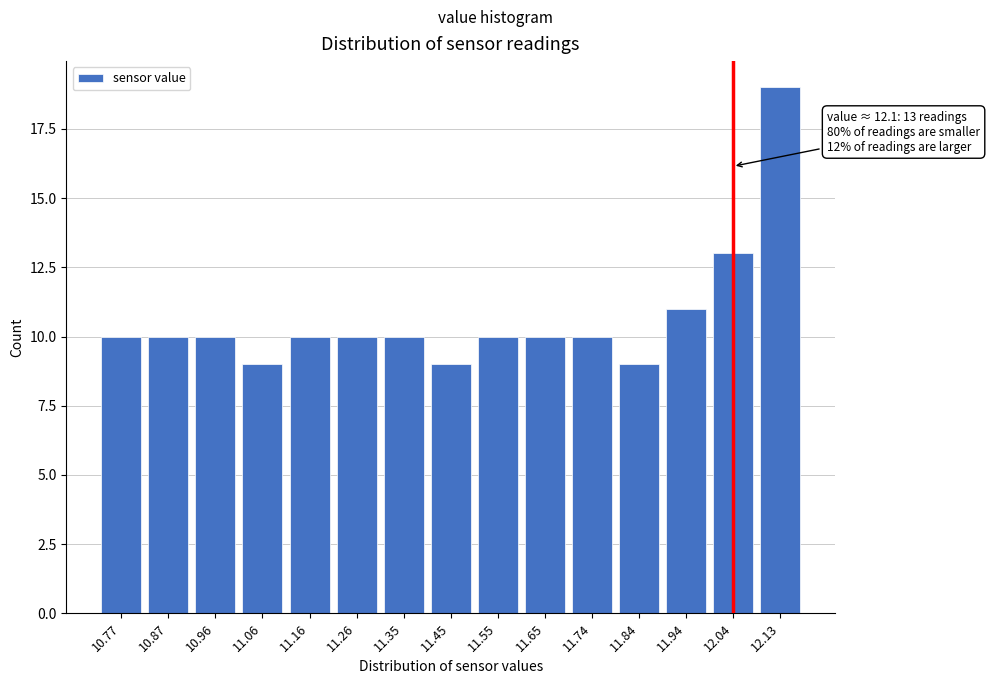

Reading left to right, extract all data points from this chart.

10.77=10	10.87=10	10.96=10	11.06=9	11.16=10	11.26=10	11.35=10	11.45=9	11.55=10	11.65=10	11.74=10	11.84=9	11.94=11	12.04=13	12.13=19